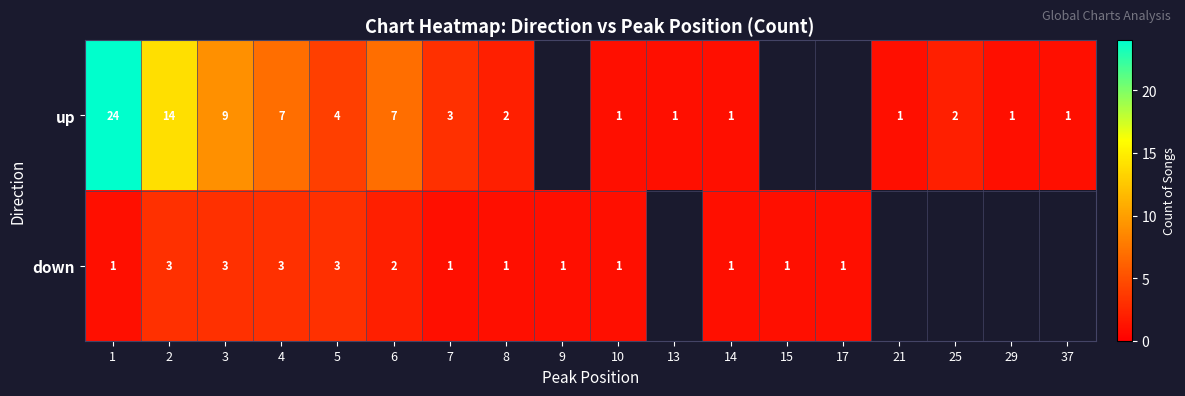

What is the difference between the up values at 3 and 5?

5